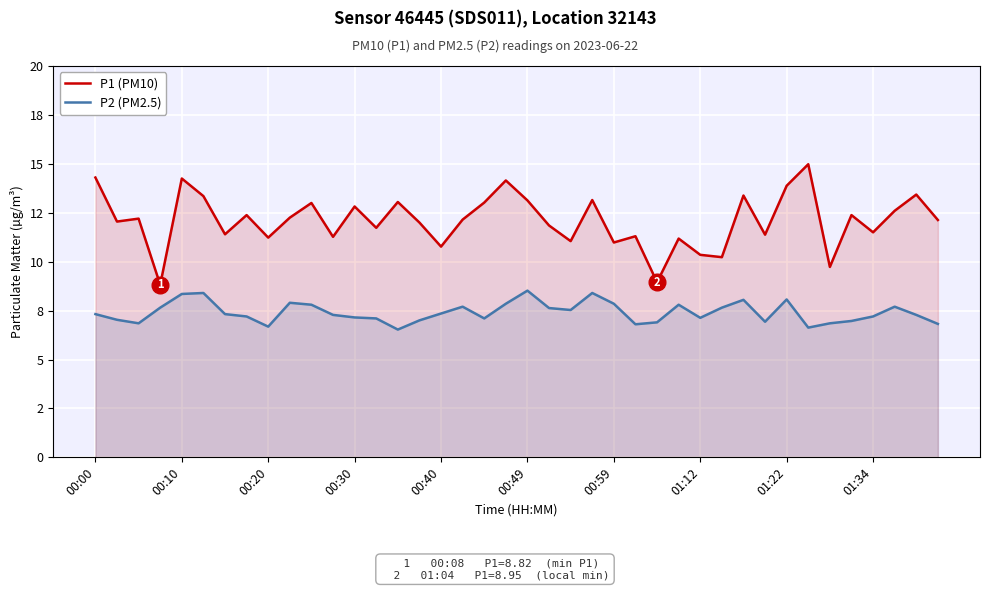

Rank the series by their average value, from highest to lowest.

P1 (PM10), P2 (PM2.5)